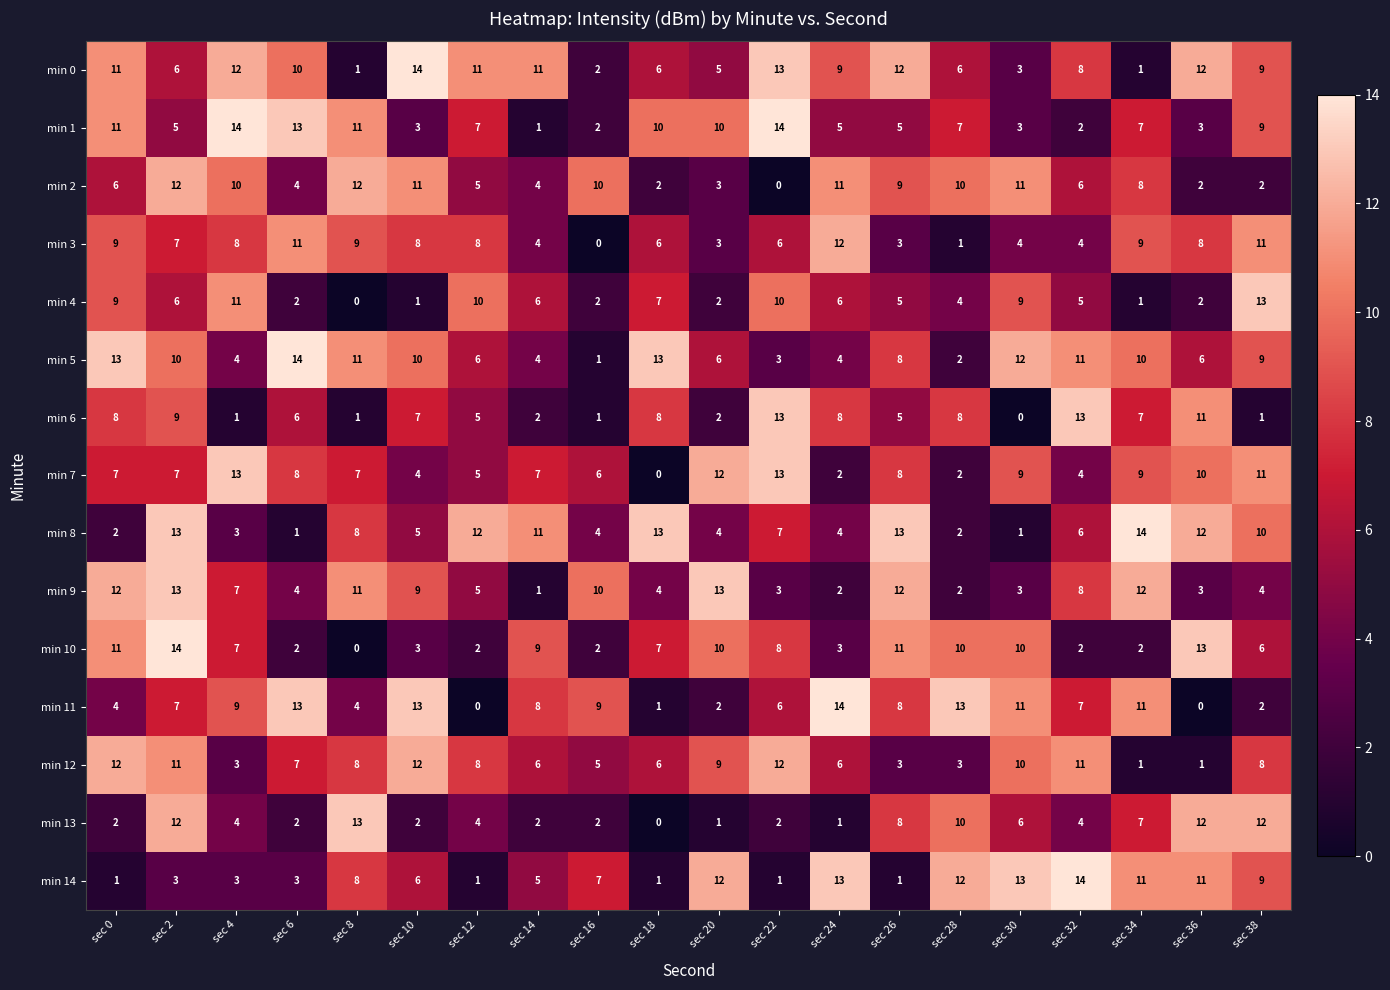

What is the difference between the maximum and minimum values in the min 0 series?

13